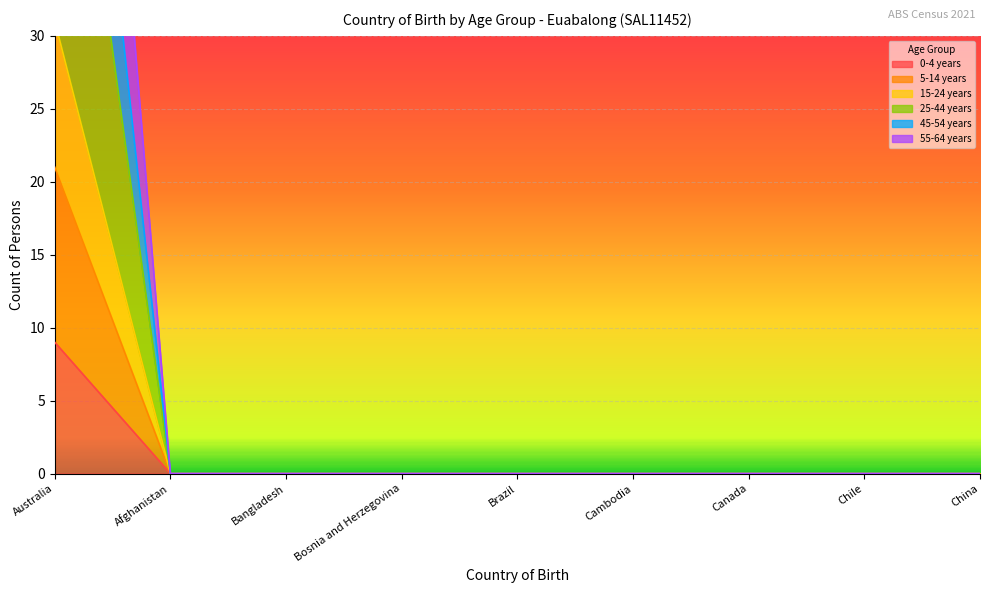

True or false: 0-4 years has a value of 0 at China.

True